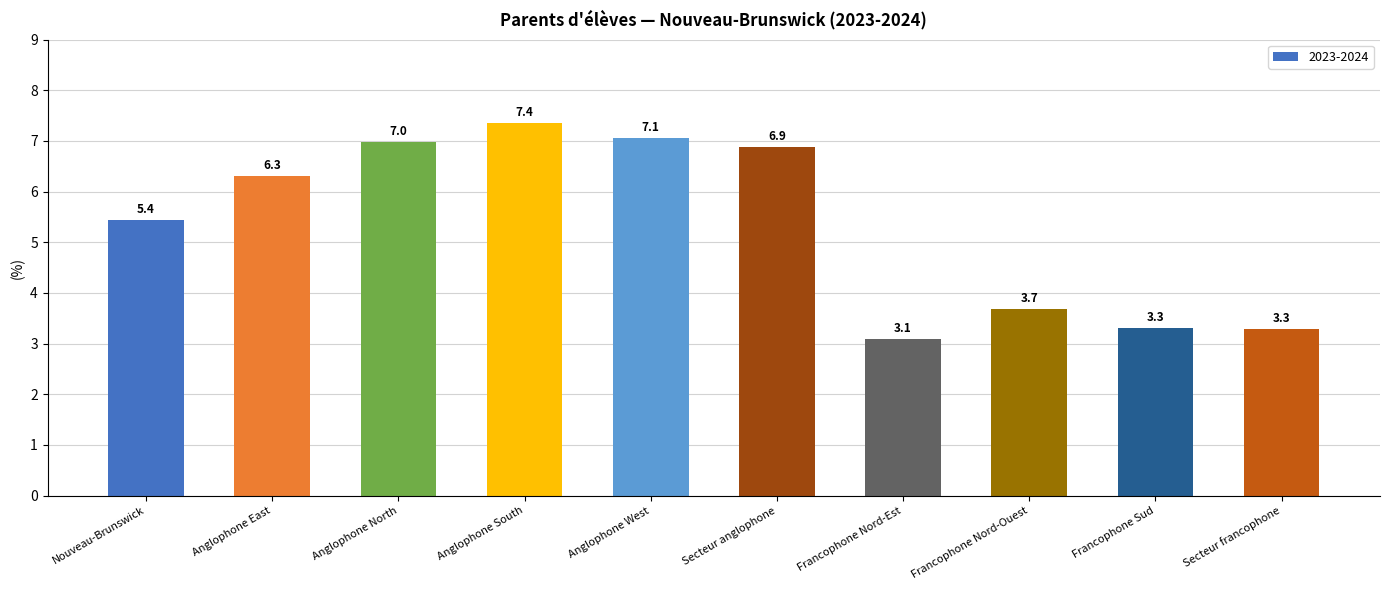

How many bars are there in total?

10